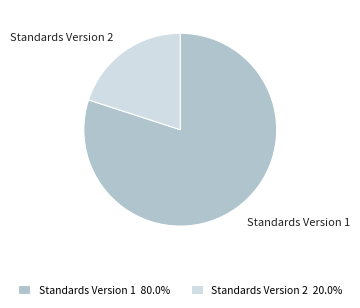

Is there any slice that represents more than half of the pie?

Yes